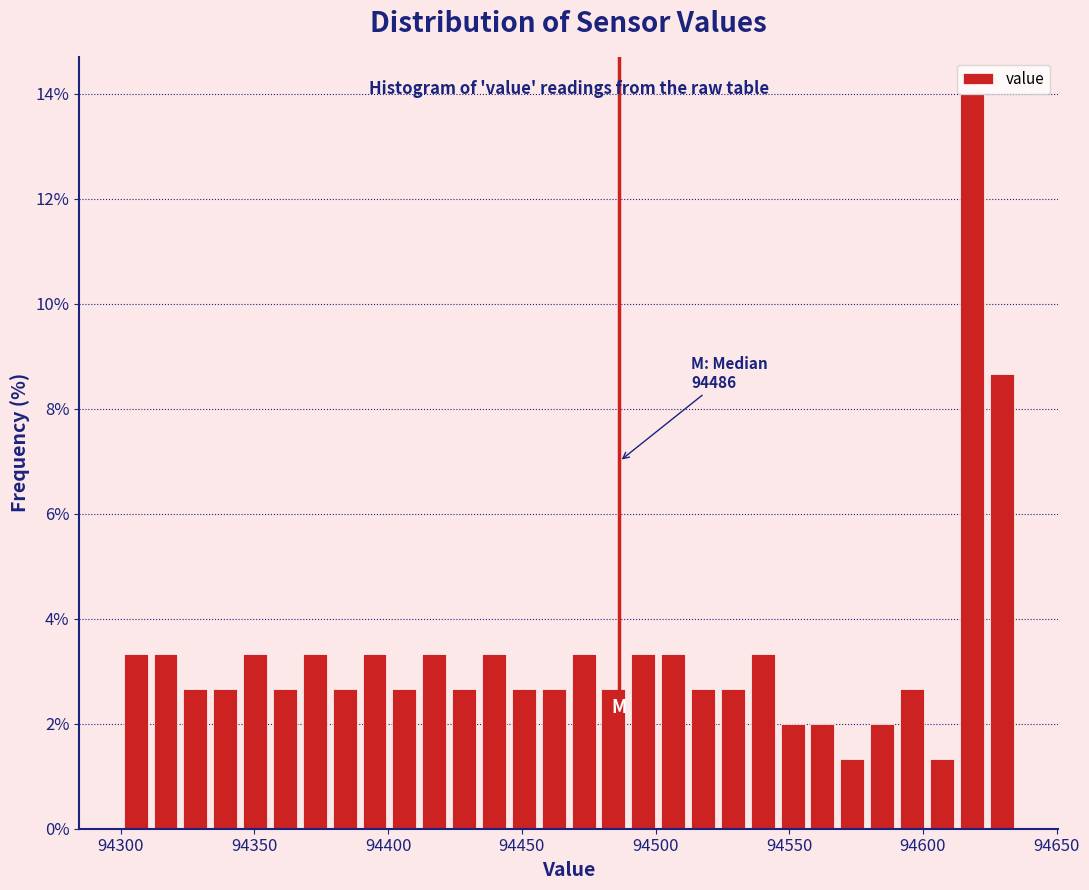

Around what value on the x-axis is the tallest bar? Give the approximate position of its centre, as read against the axis.

94620